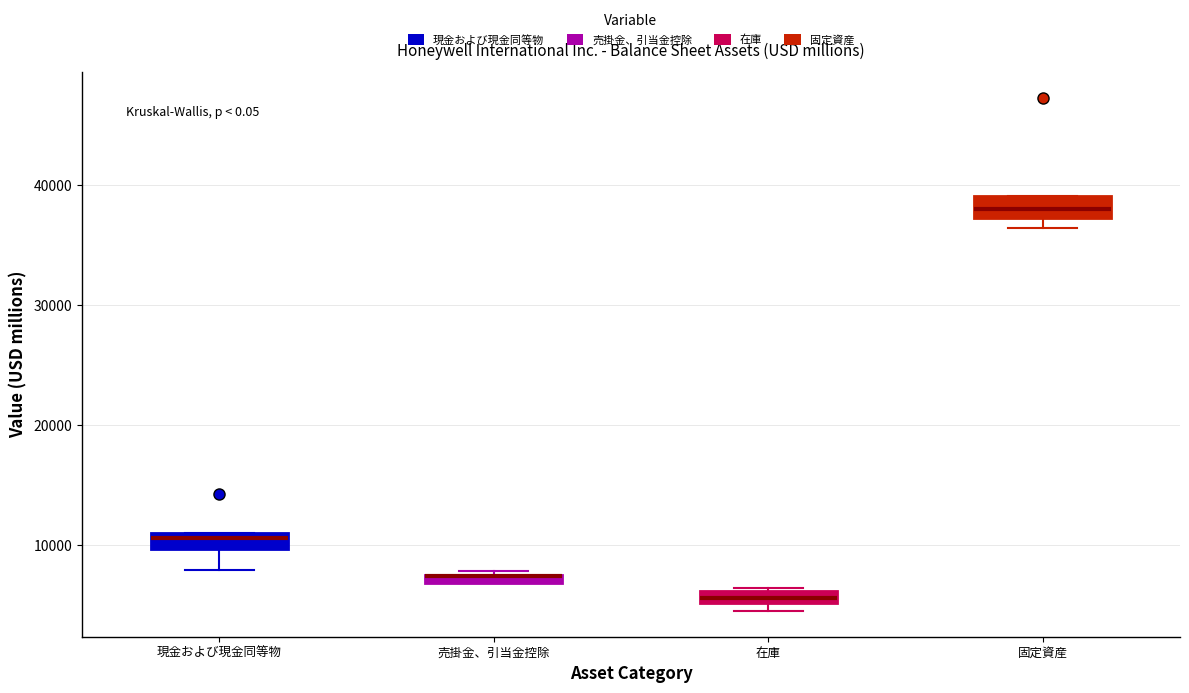

Where is the lower edge of the box for 現金および現金同等物 on the y-axis? The values are not printed on the chart, so give them approximately, as read against the axis.

10000